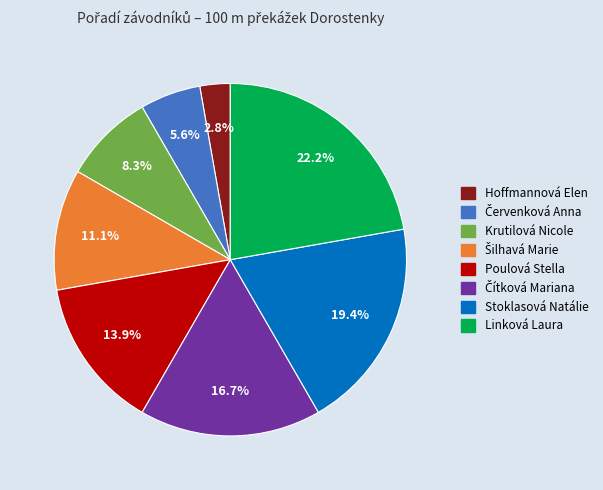

Between Stoklasová Natálie and Poulová Stella, which is larger?

Stoklasová Natálie